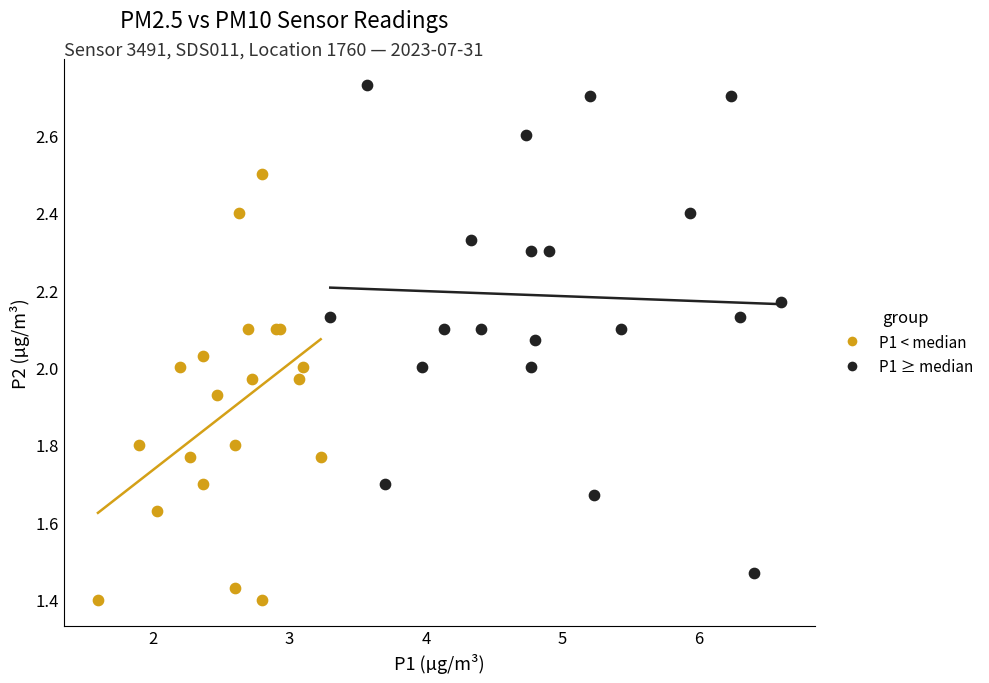

Which series has the largest Y range (max minus min)?

P1 ≥ median